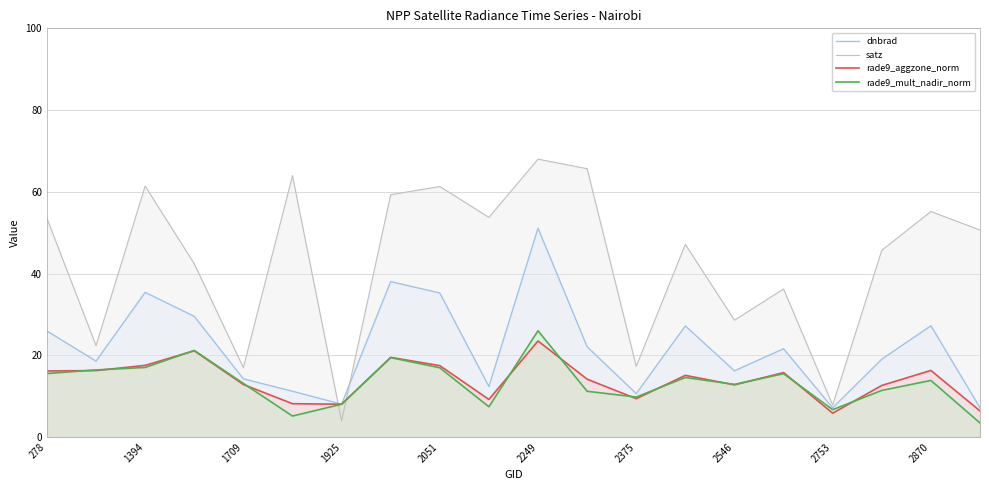

Reading left to right, extract all data points from this chart.

dnbrad: 25.9	18.6	35.4	29.5	14.2	11.2	8.0	38.0	35.2	12.4	51.1	22.1	10.6	27.2	16.2	21.6	7.1	19.0	27.2	7.2
satz: 53.5	22.4	61.4	42.4	17.0	63.9	4.0	59.3	61.3	53.8	68.0	65.7	17.3	47.1	28.6	36.2	7.8	45.7	55.2	50.7
rade9_aggzone_norm: 16.2	16.3	17.5	21.1	12.9	8.2	8.0	19.5	17.5	9.2	23.5	14.2	9.4	15.1	12.8	15.8	5.8	12.6	16.3	6.4
rade9_mult_nadir_norm: 15.5	16.4	17.0	21.2	13.1	5.1	8.0	19.4	17.0	7.4	26.0	11.2	9.8	14.6	12.9	15.5	6.7	11.4	13.8	3.4